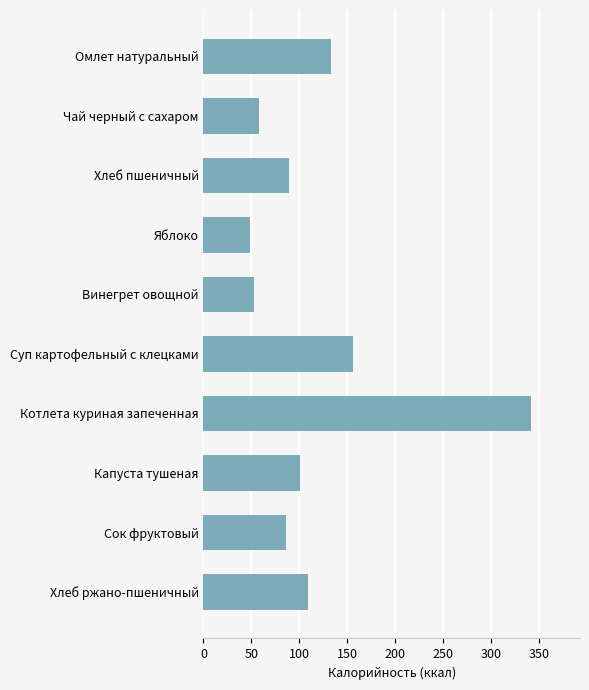

True or false: the data shows 100.9 at Капуста тушеная.

True